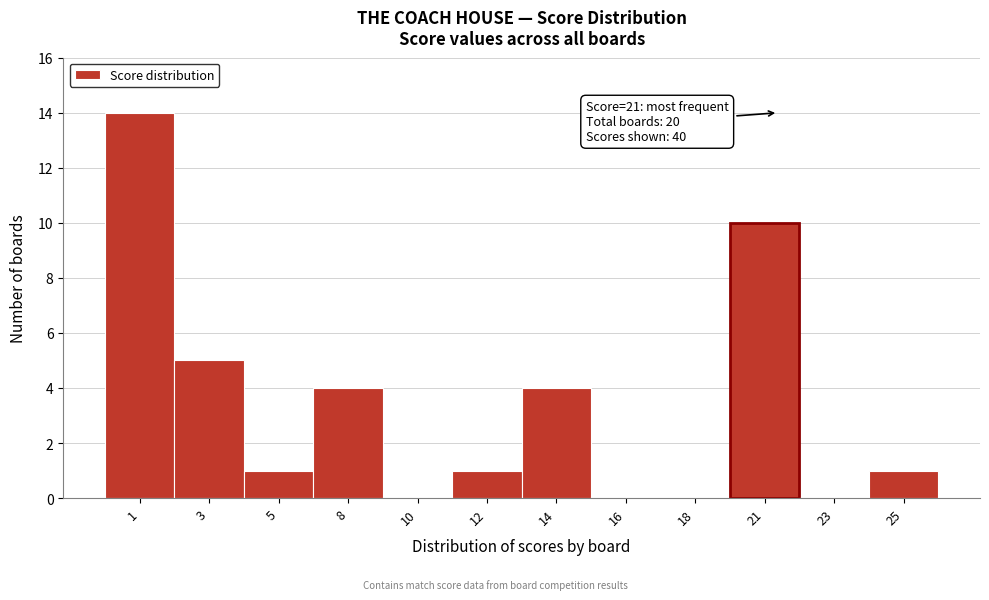

Reading right to left, extract all data points from this chart.

25=1	23=0	21=10	18=0	16=0	14=4	12=1	10=0	8=4	5=1	3=5	1=14